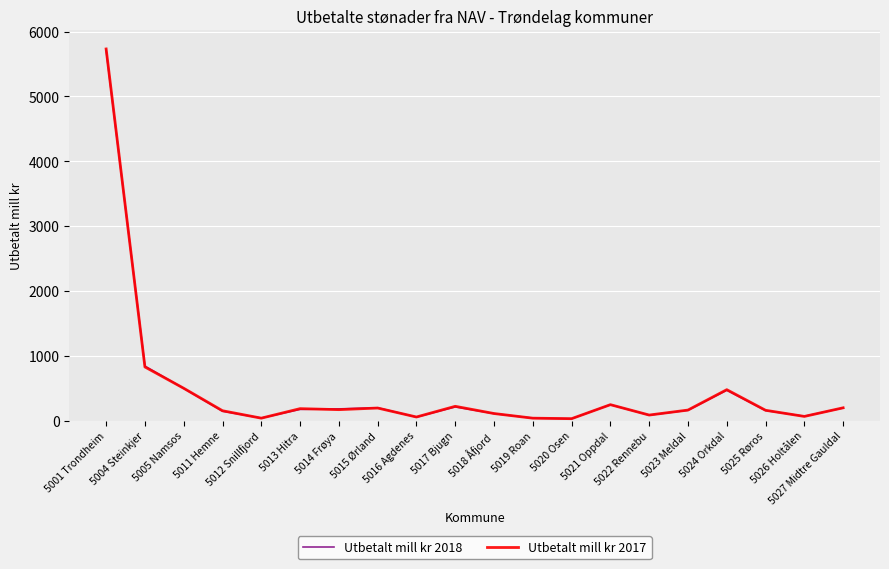

What is the greatest value displayed?

5731.7